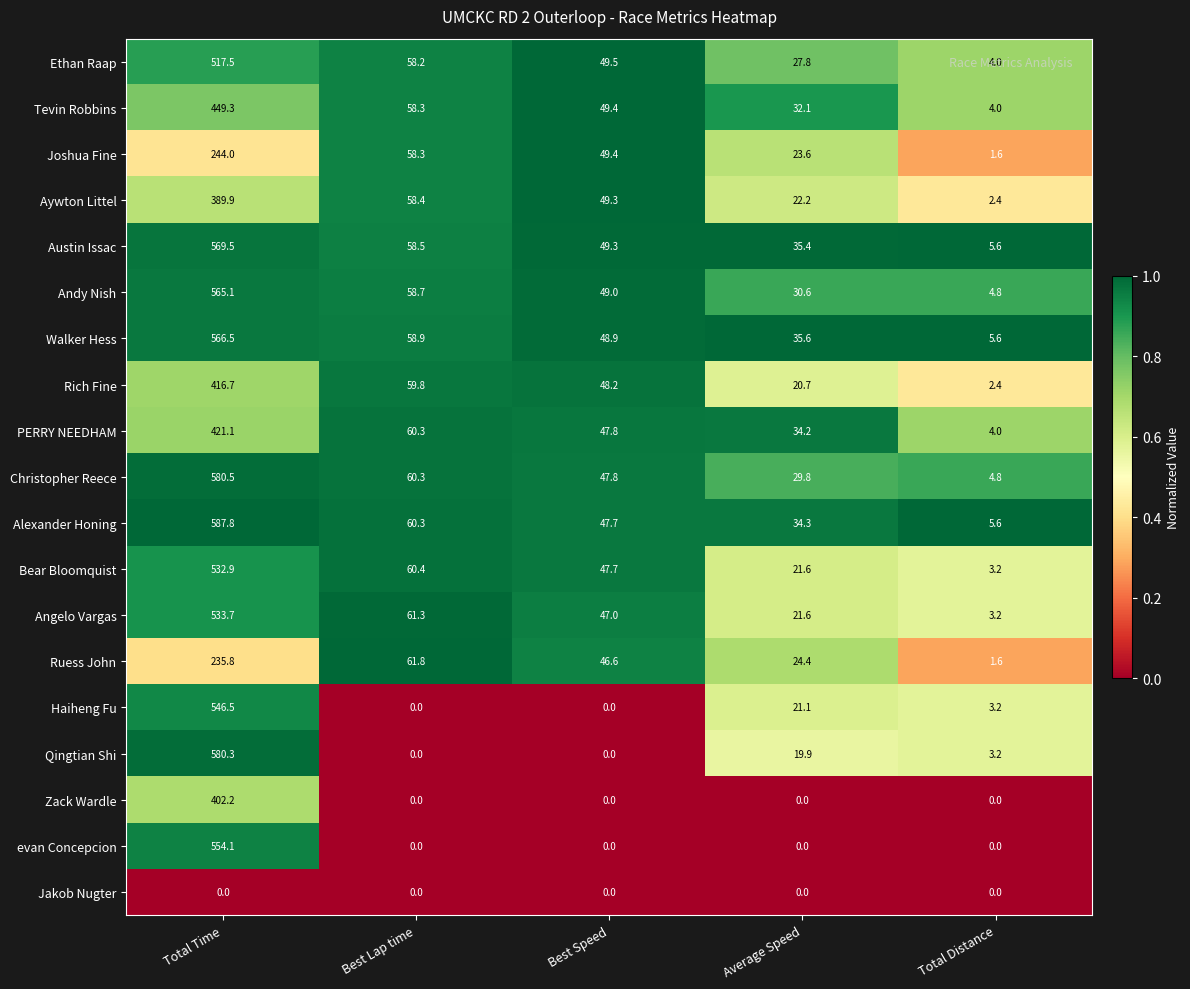

What is the total value across all series at Total Distance?

59.2